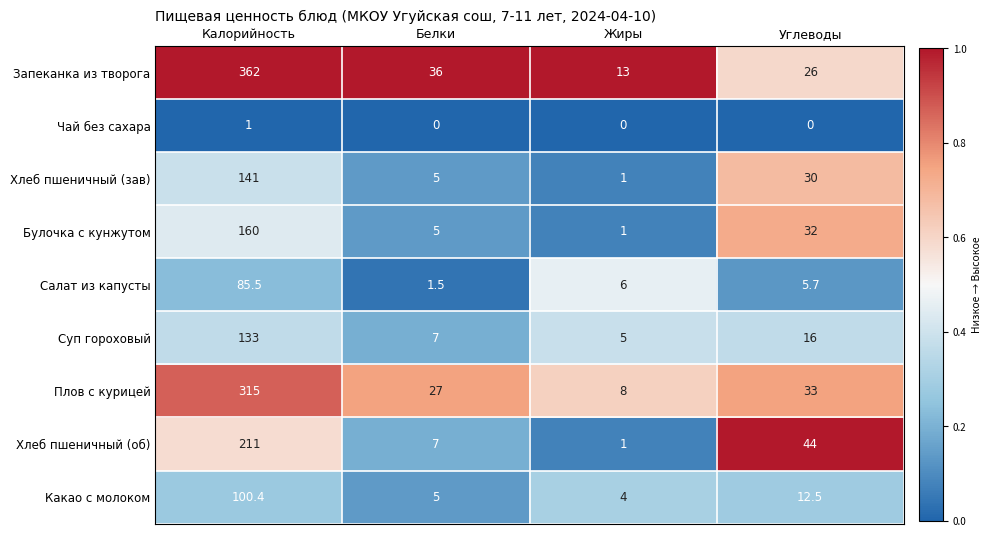

List the series in order of their peak value, highest first.

Запеканка из творога, Плов с курицей, Хлеб пшеничный (об), Булочка с кунжутом, Хлеб пшеничный (зав), Суп гороховый, Какао с молоком, Салат из капусты, Чай без сахара